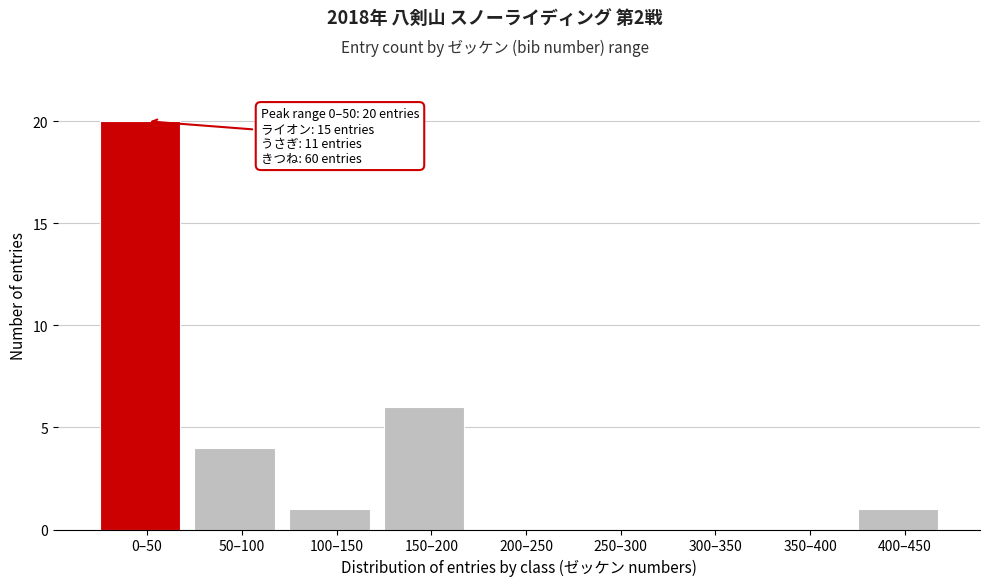

Reading right to left, list all the values displayed in this chart.

400–450=1	350–400=0	300–350=0	250–300=0	200–250=0	150–200=6	100–150=1	50–100=4	0–50=20